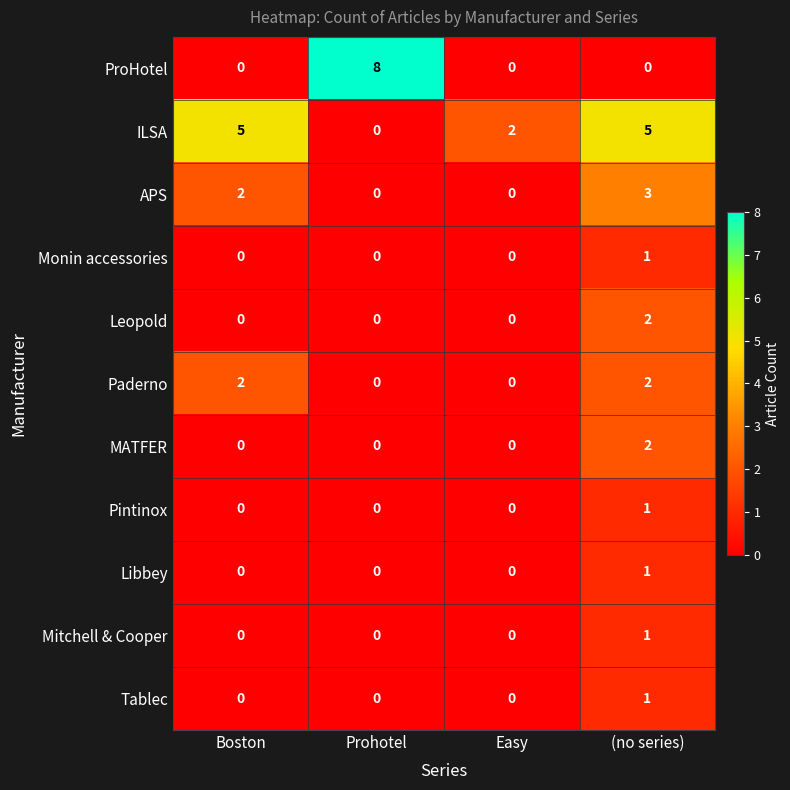

At how many categories does at least one series exceed 0?

4